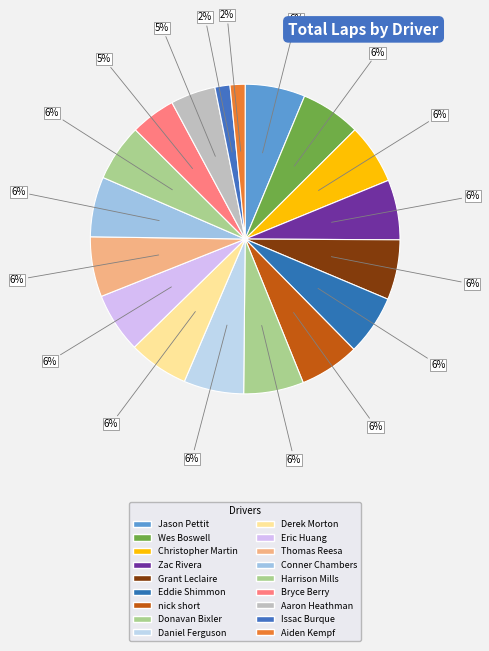

Does any single category account for the majority?

No